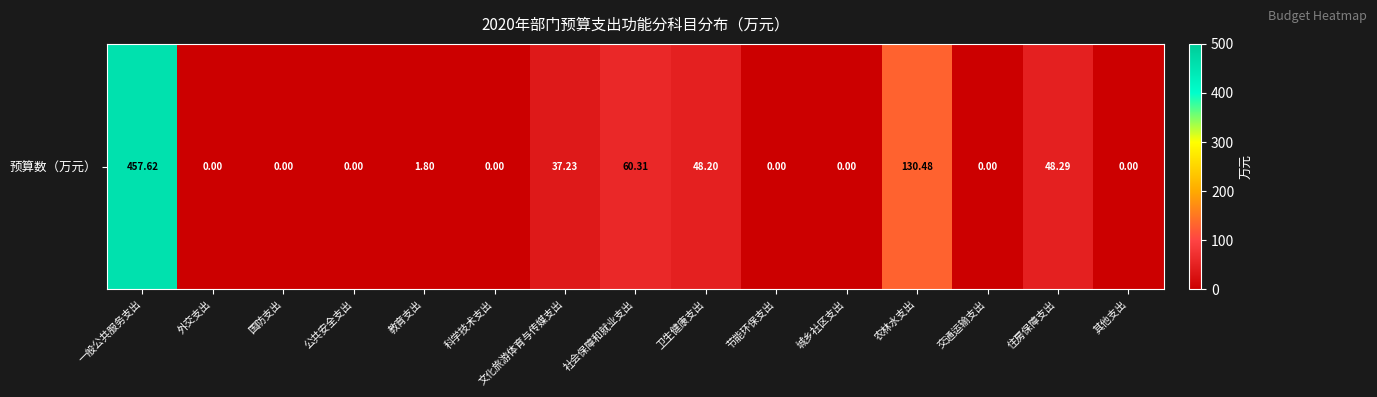

Count the number of data series in this chart.

1